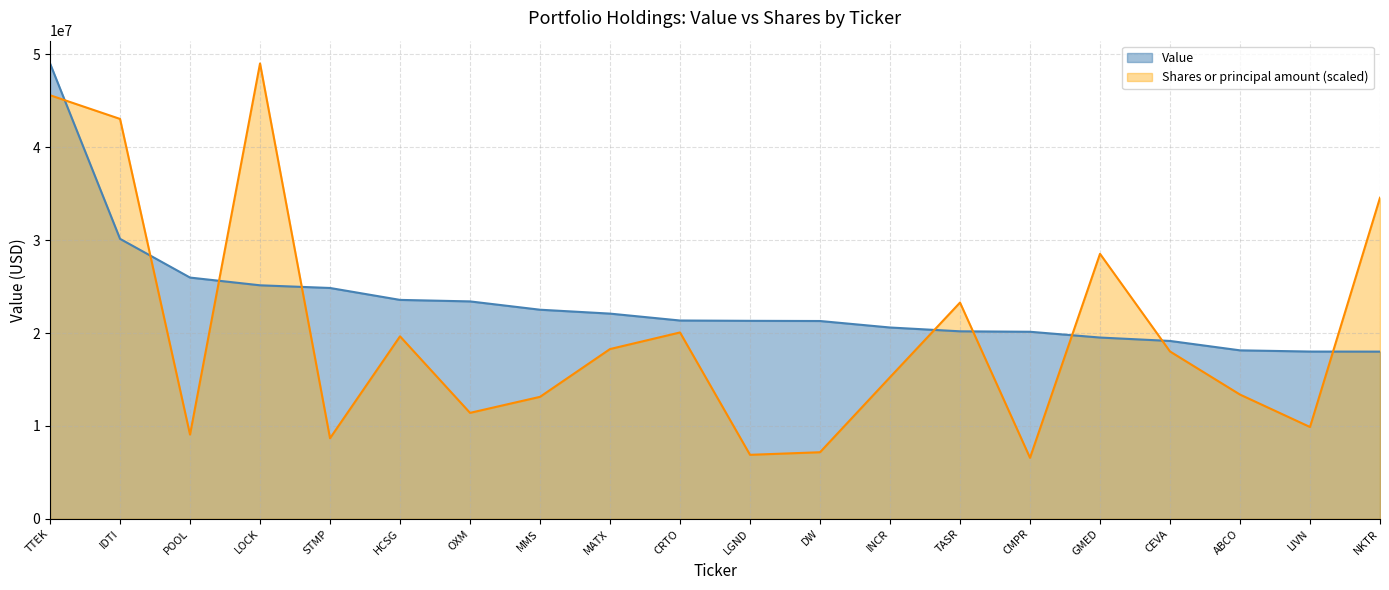

How many interior local peaks does the Shares or principal amount series have?

5